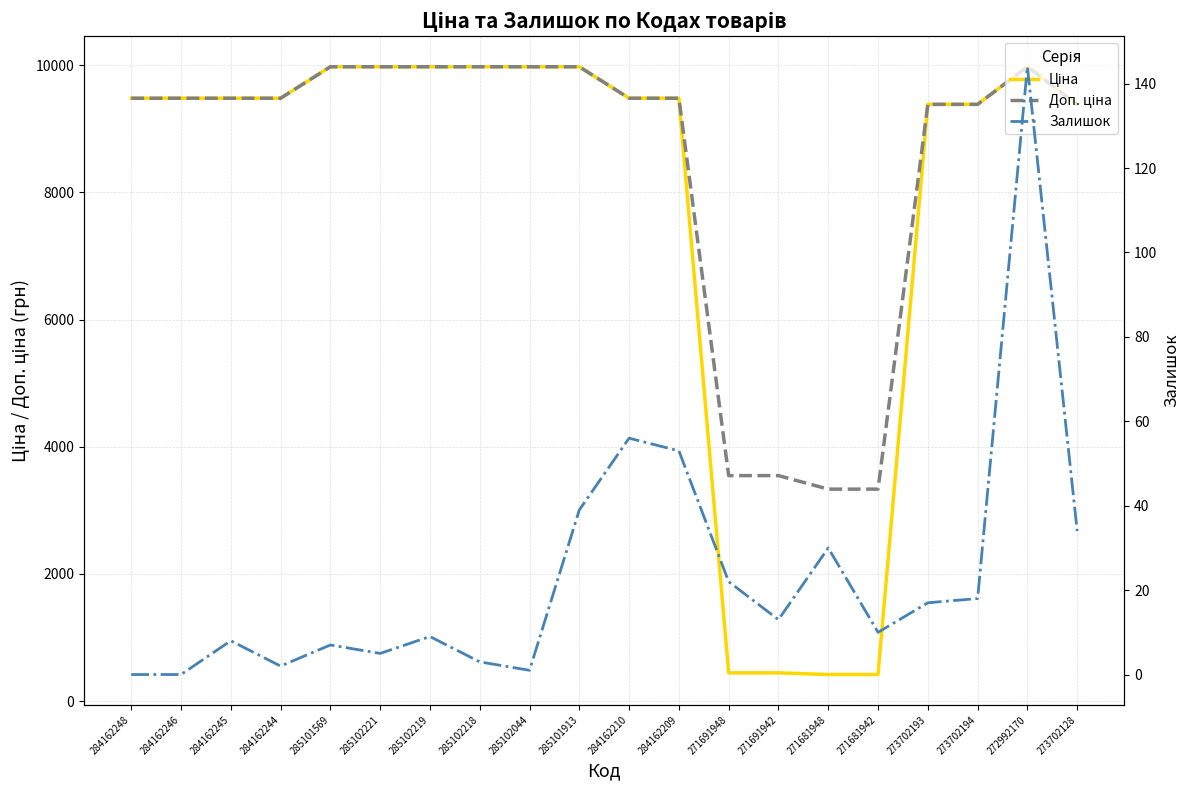

True or false: Ціна has more than 2 interior local peaks.

False